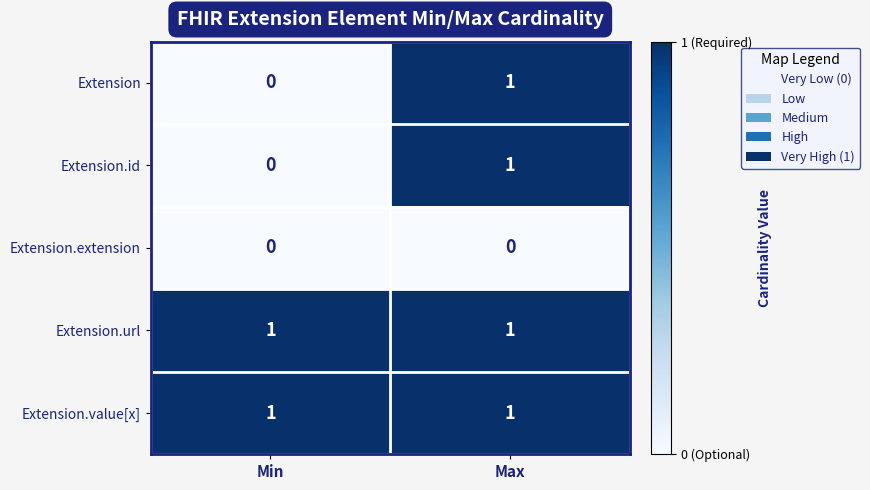

What is the total value across all series at Max?

4